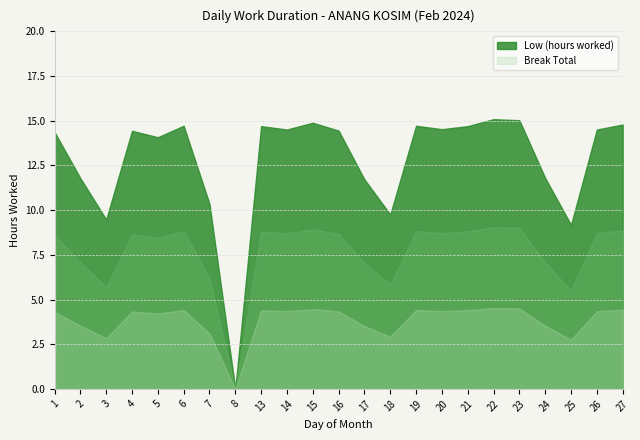

True or false: Break Total and Low (hours worked) cross at least once.

False